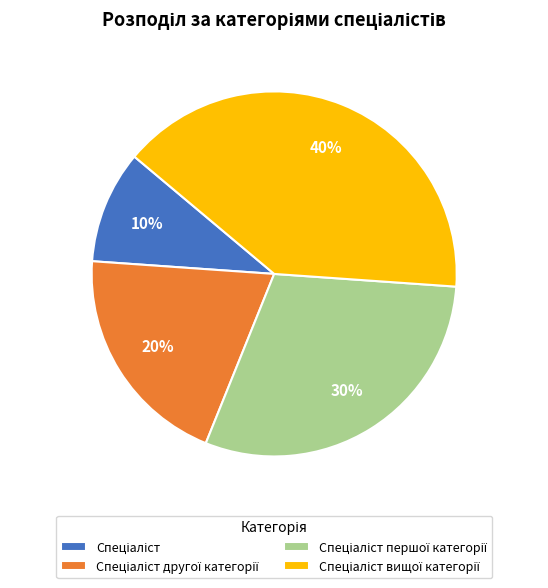

Does any single category account for the majority?

No